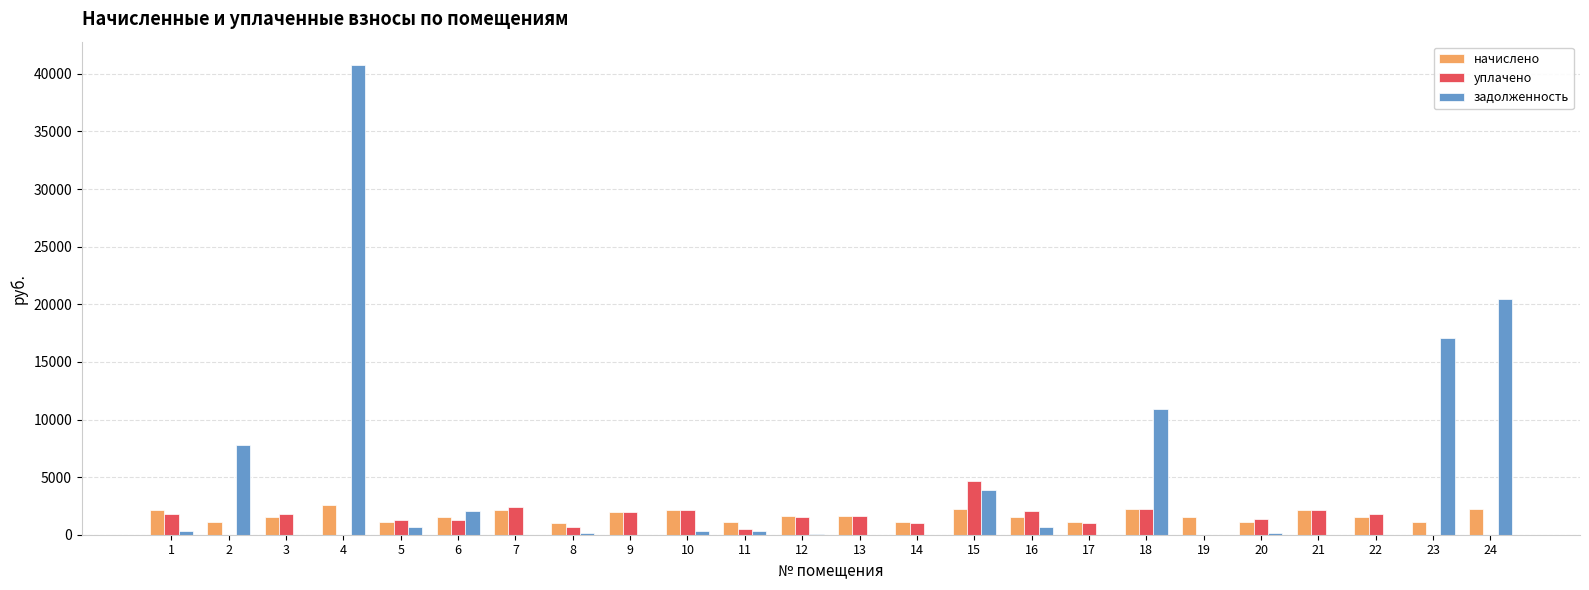

What is the maximum value for задолженность?

40756.1